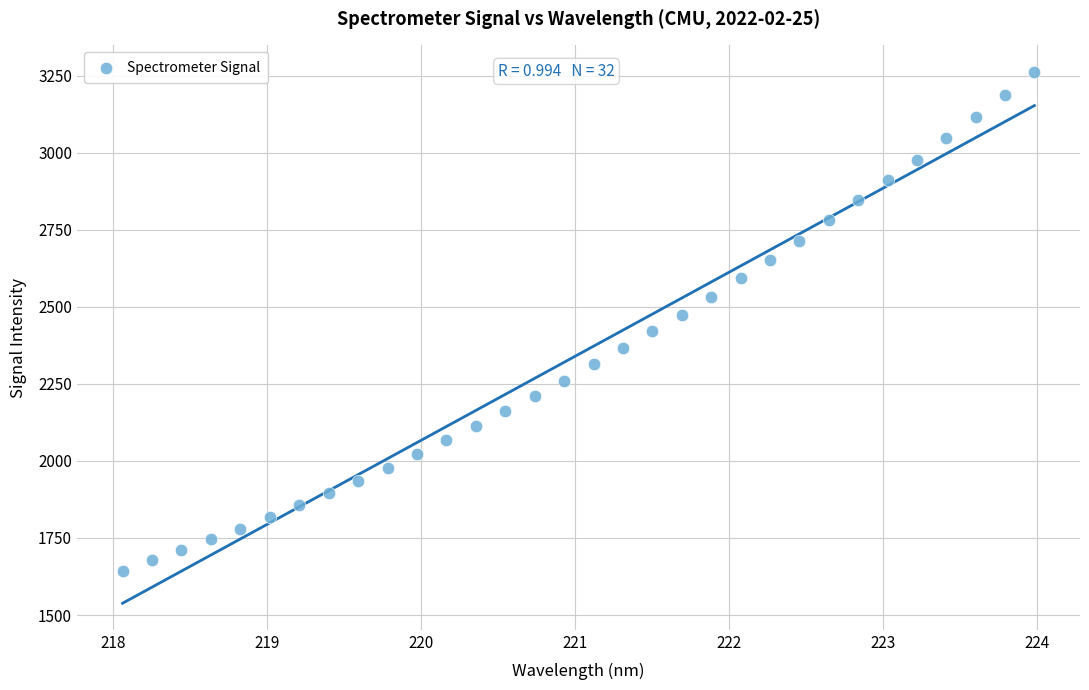

What is the range of X values (max minus min)?

5.9